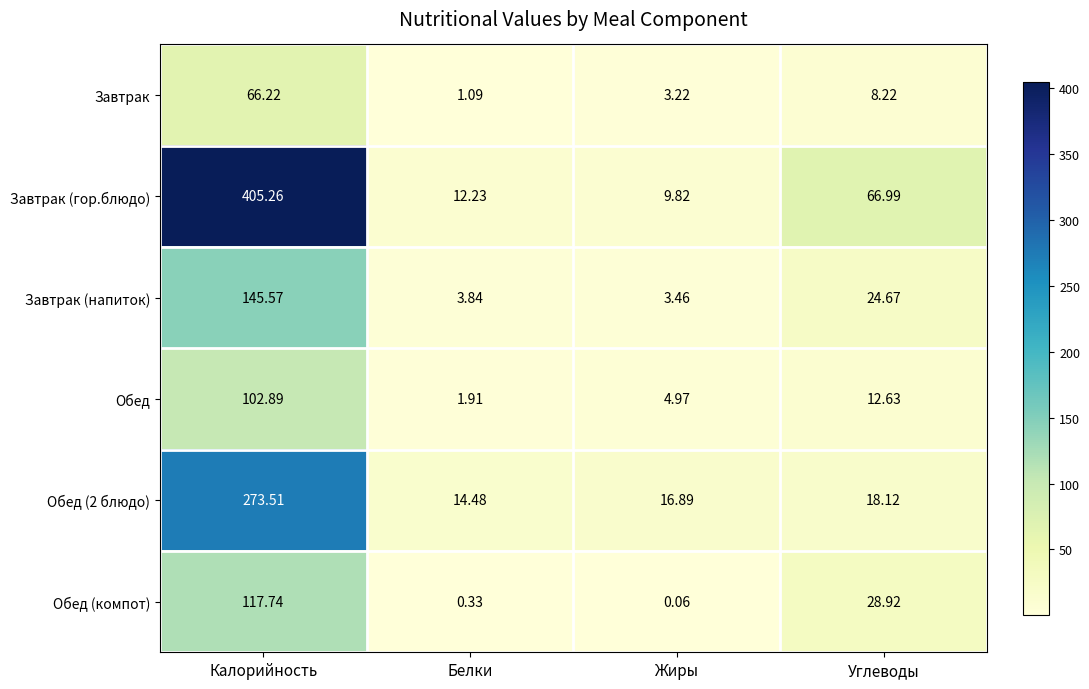

List the labels in order of Завтрак value, largest first.

Калорийность, Углеводы, Жиры, Белки